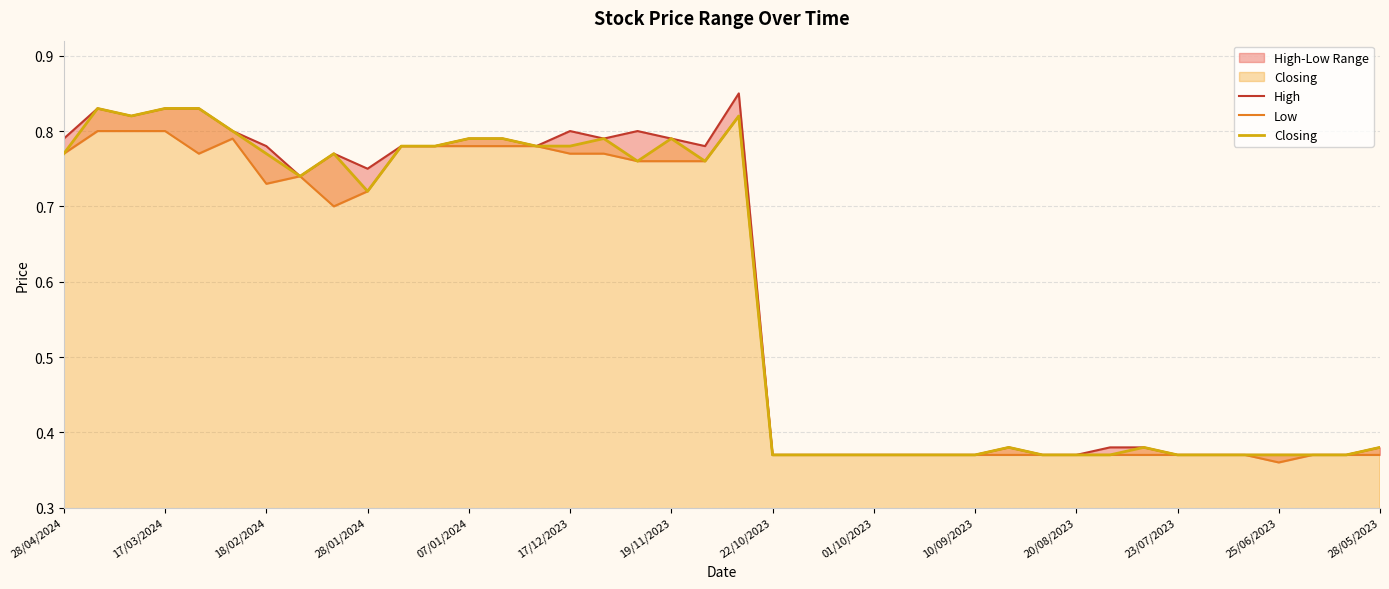

Is the value of Closing at 14 greater than the value of Low at 38?

Yes